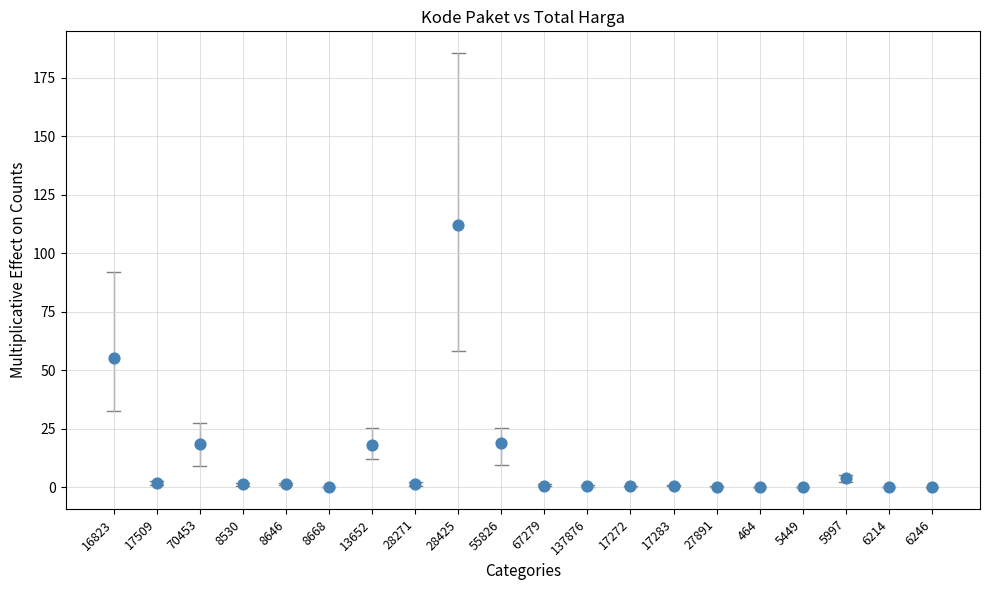

What is the range of Y values (max minus min)?

112.1